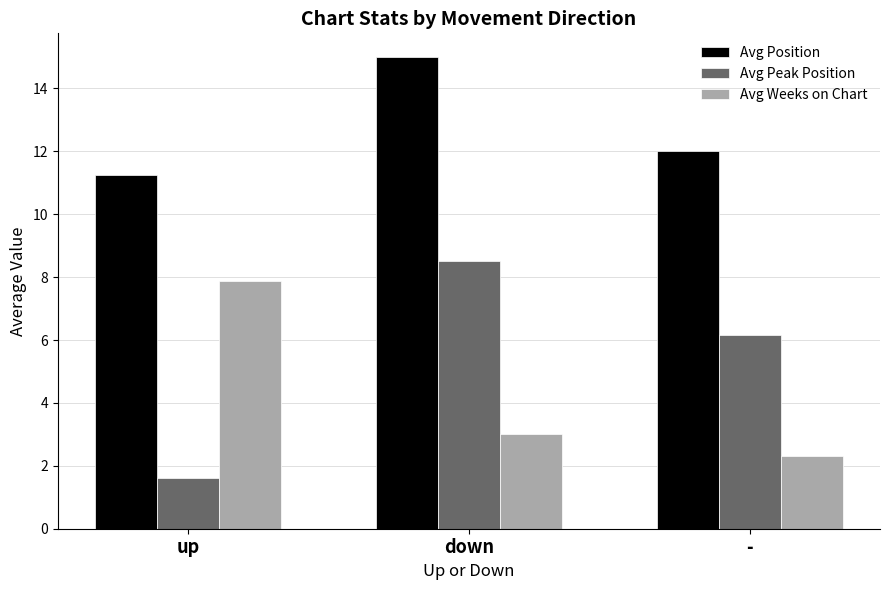

How many bars are there in each group?

3